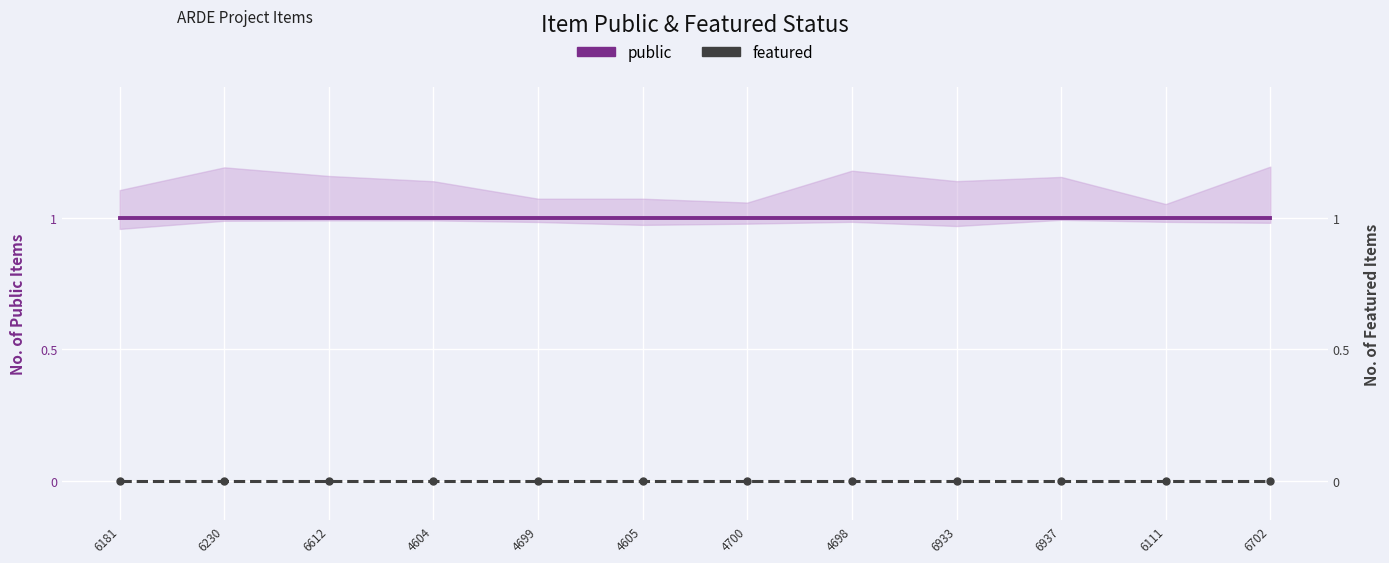

True or false: public has more than 0 interior local peaks.

False